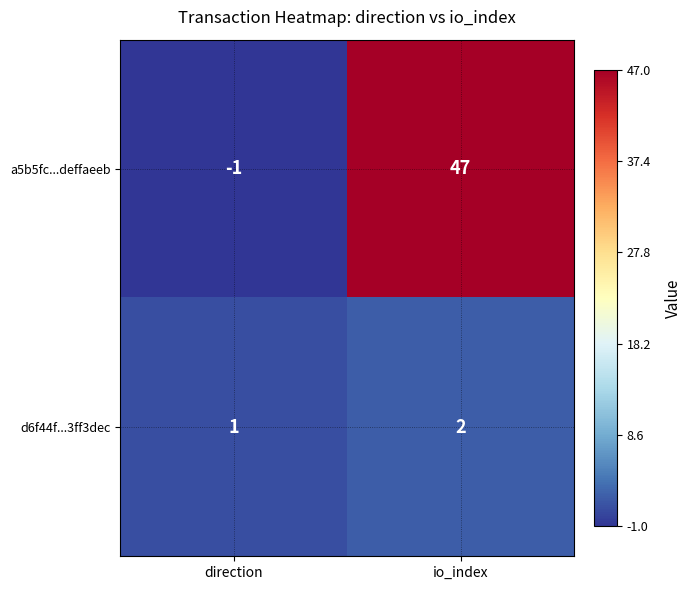

How many series are shown in this chart?

2